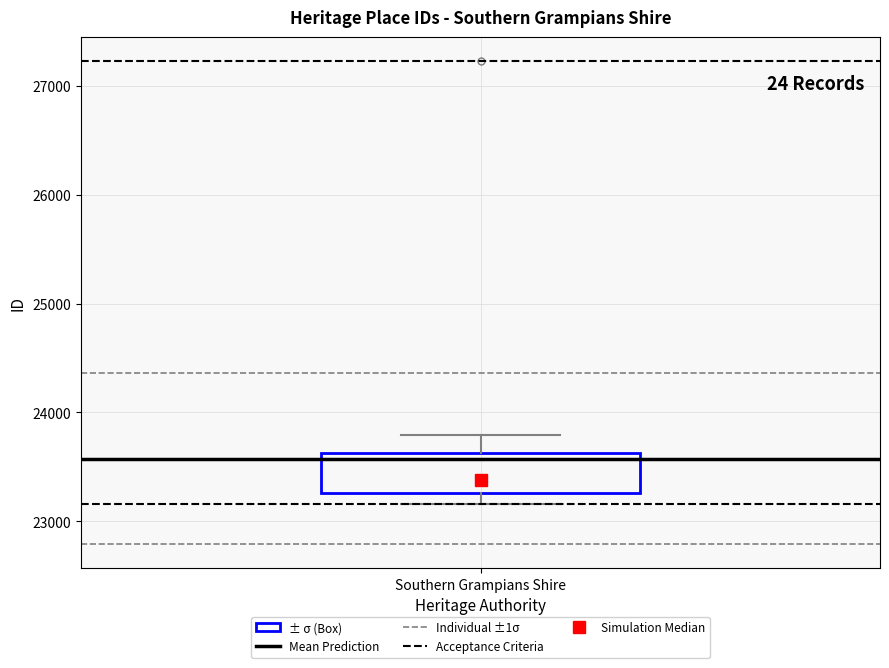

Read this box plot against the y-axis: the position of the median line, the range covered by the box, and the ends of both whiskers. The values are not printed on the chart, so give them approximately, as read against the axis.

median 23400, box 23300 to 23600, whiskers 23200 to 23800